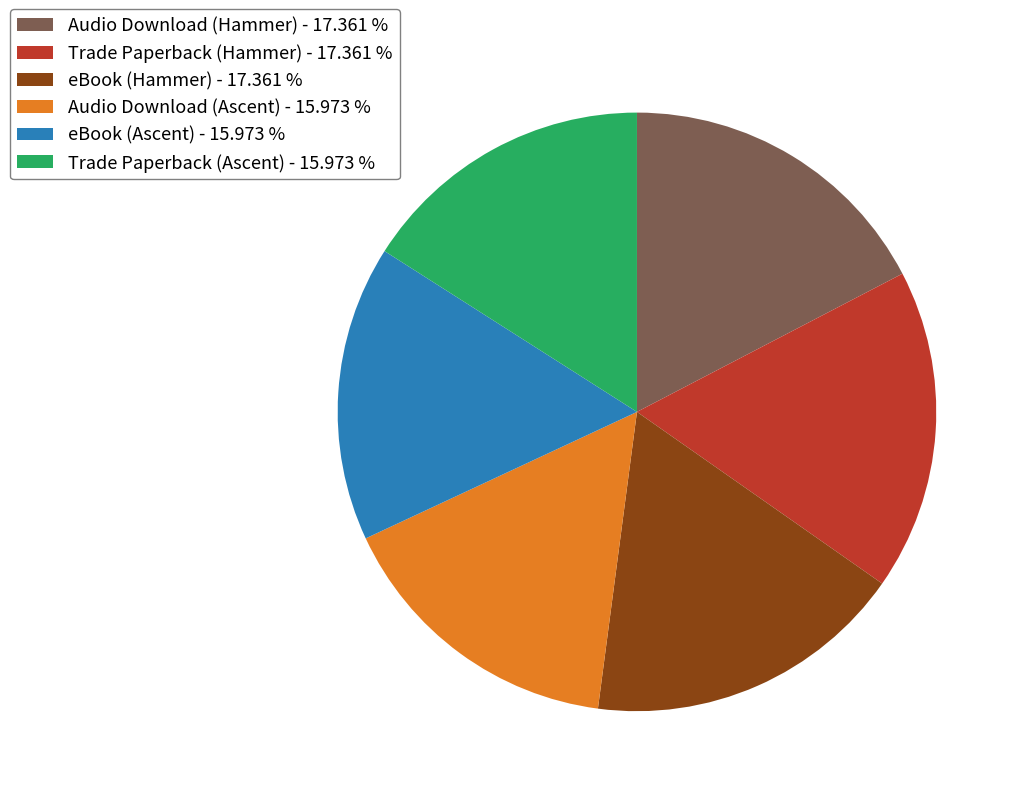

Count the number of slices in the pie.

6